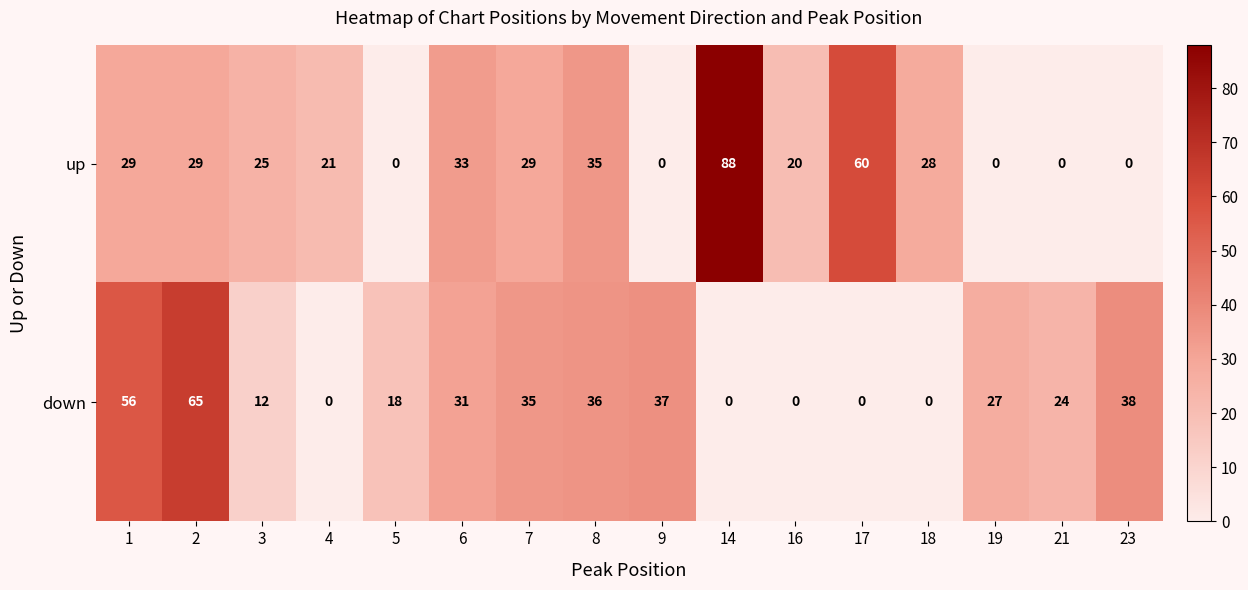

How many positive values does the down series have?

11